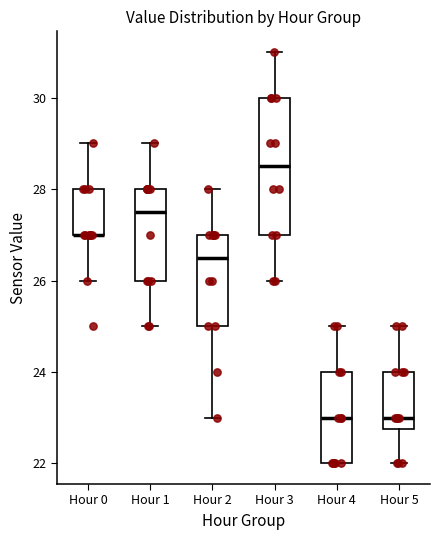

Which box is the tallest, from its lower edge to its upper edge?

Hour 3